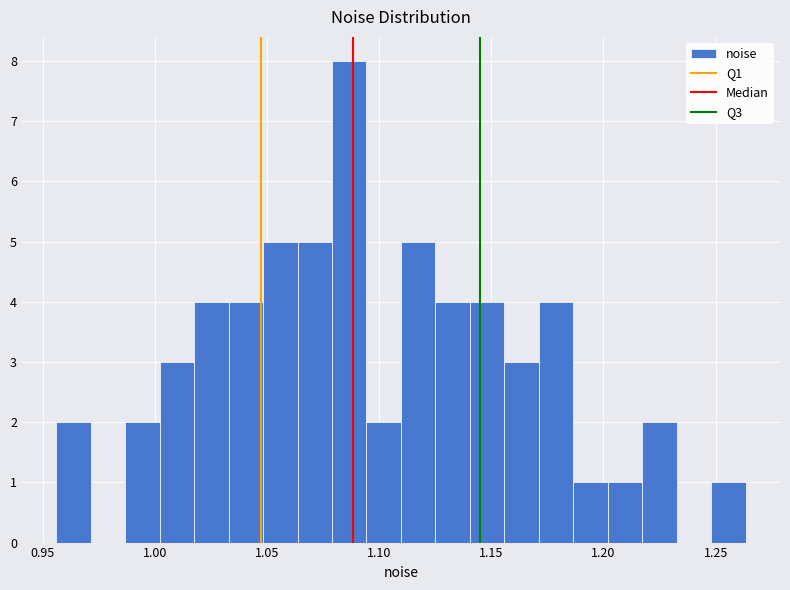

Read against the x-axis, roughly where is the centre of the tallest bar?

1.085